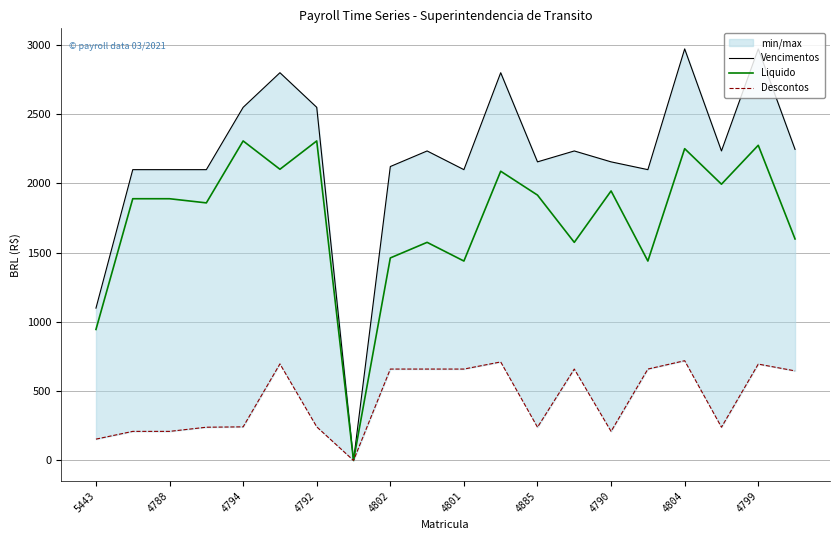

How many interior local valleys does the Vencimentos series have?

5